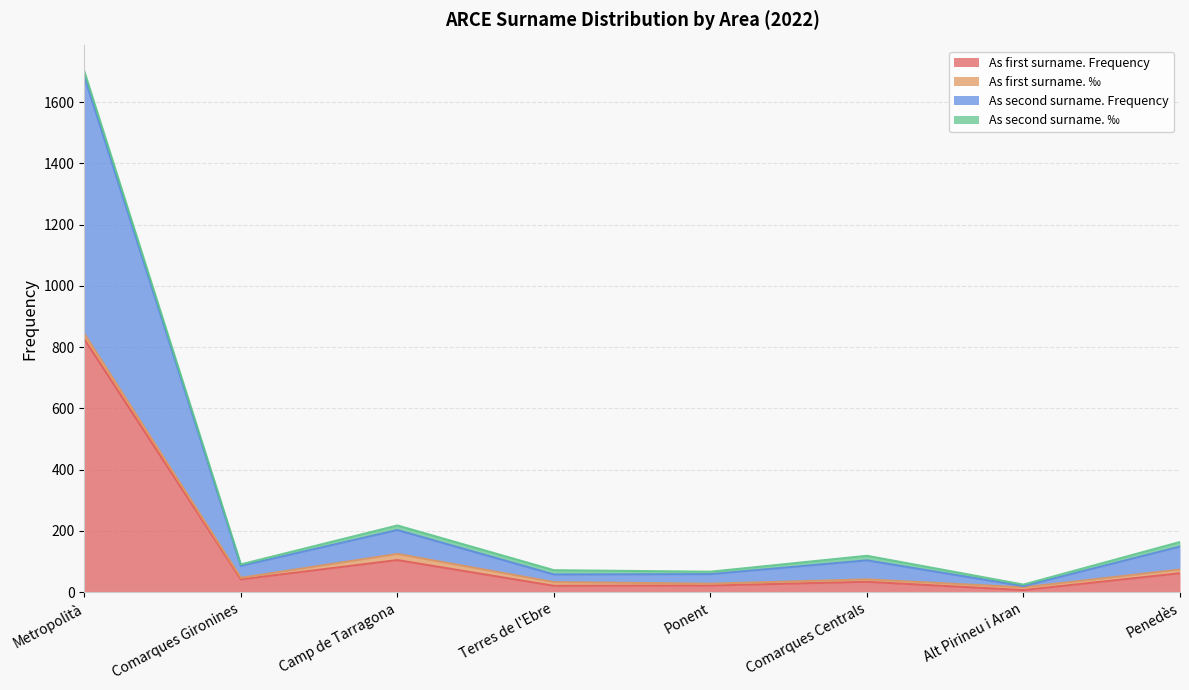

Is the value of As second surname. Frequency at Ponent greater than the value of As first surname. Frequency at Ponent?

Yes